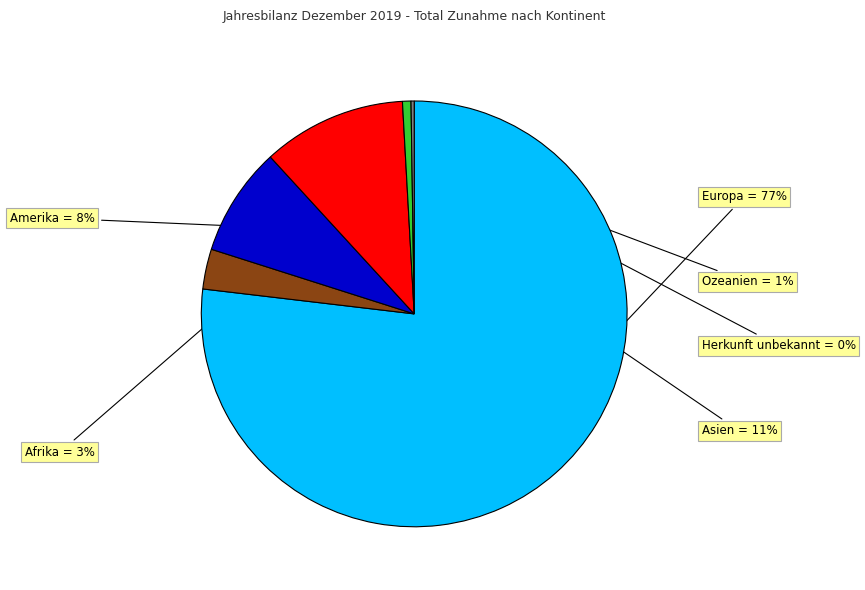

To the nearest percent, what is the difference between the largest and smallest slice percentages?

77%